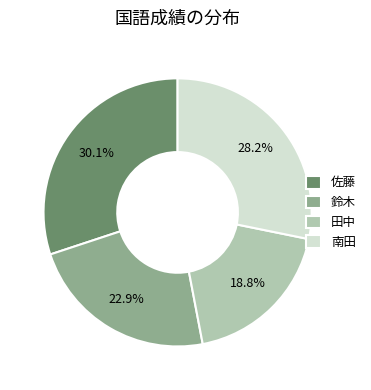

To the nearest percent, what portion does 田中 represent?

19%